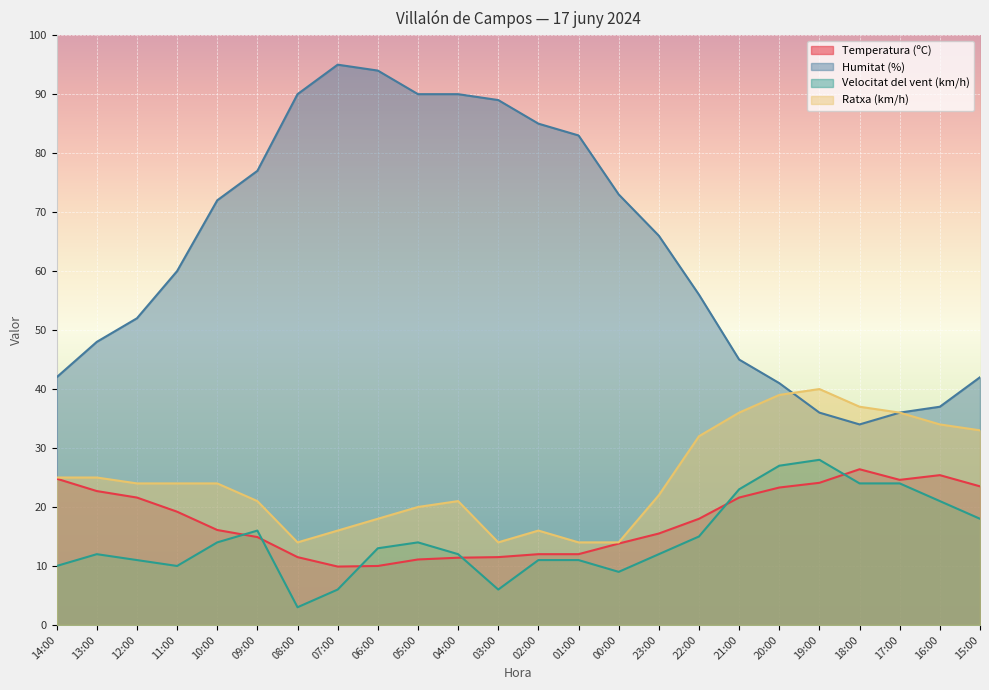

True or false: Humitat (%) has more than 1 interior local peaks.

False